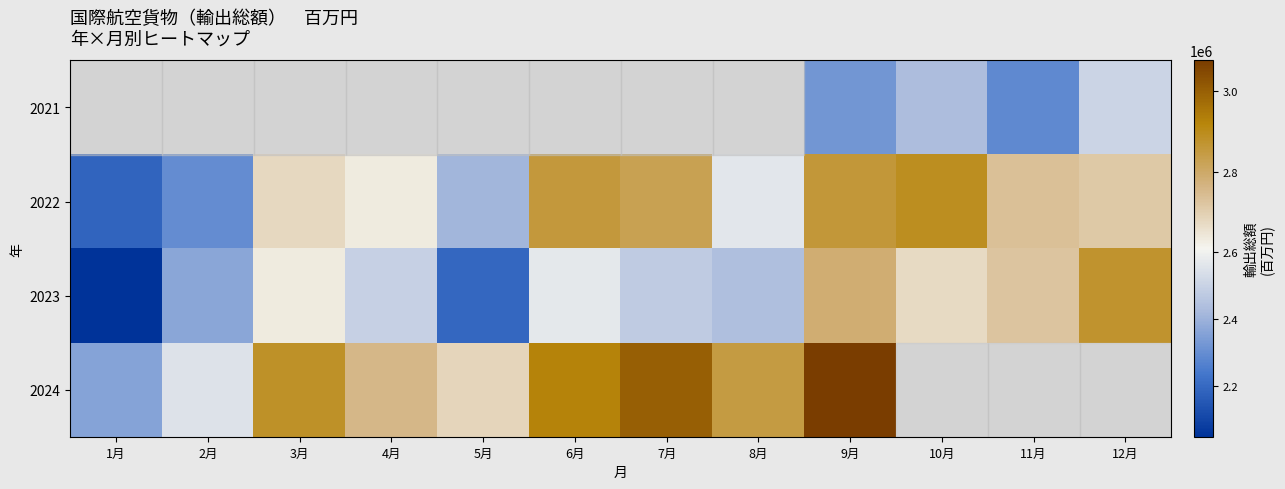

List the series in order of their peak value, highest first.

2021, 2024, 2022, 2023